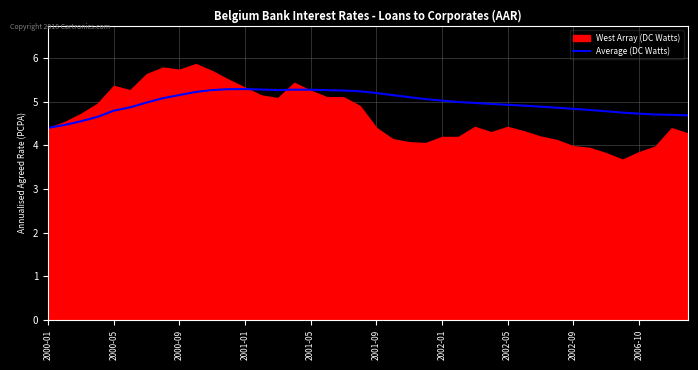

How many lines are shown in the chart?

1